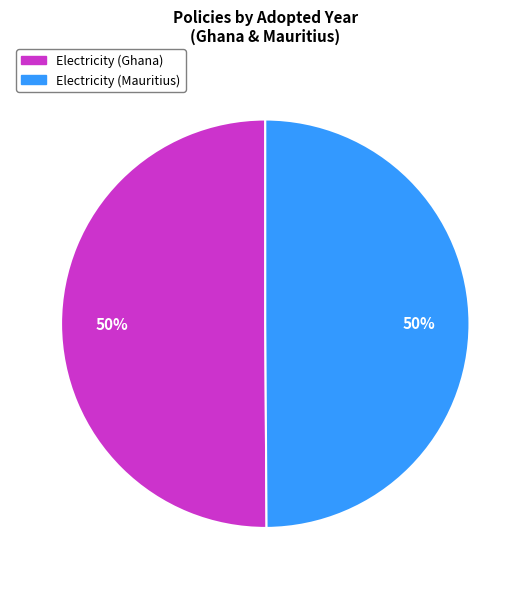

Combined, do Electricity (Mauritius) and Electricity (Ghana) account for over 50%?

Yes